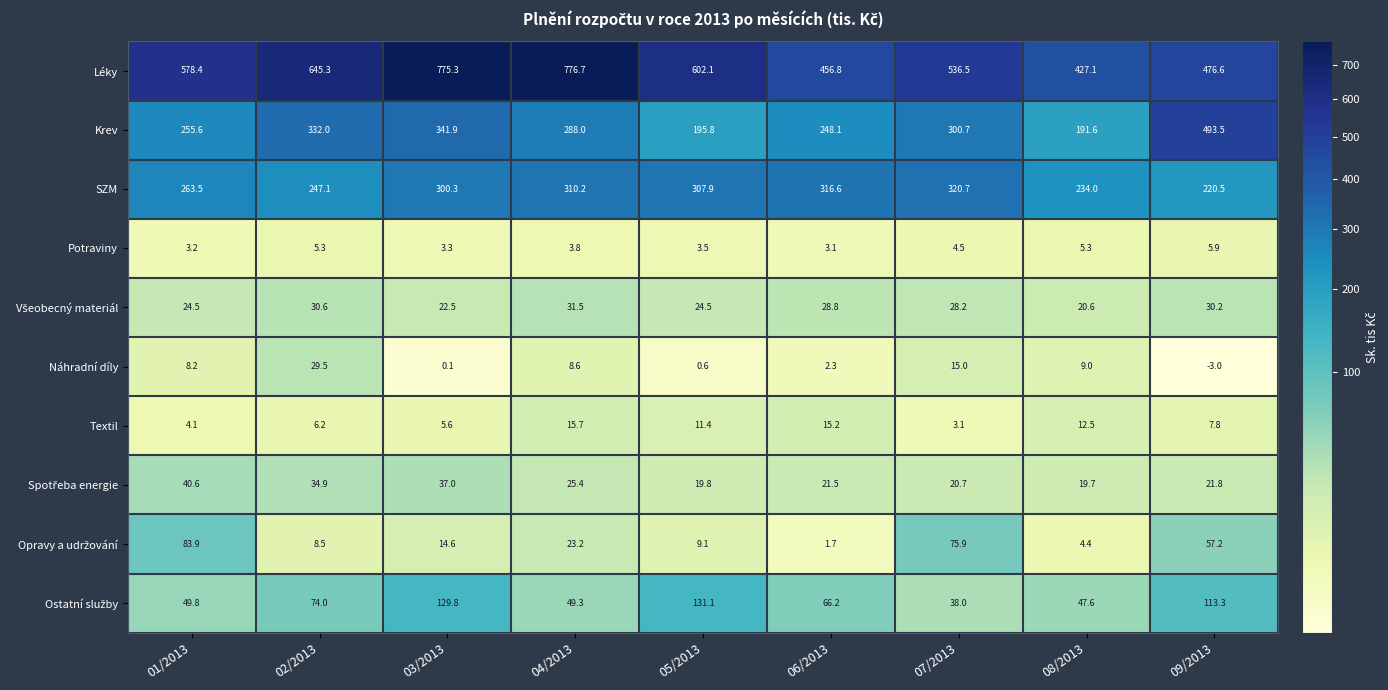

Which series has the largest range (max minus min)?

Léky